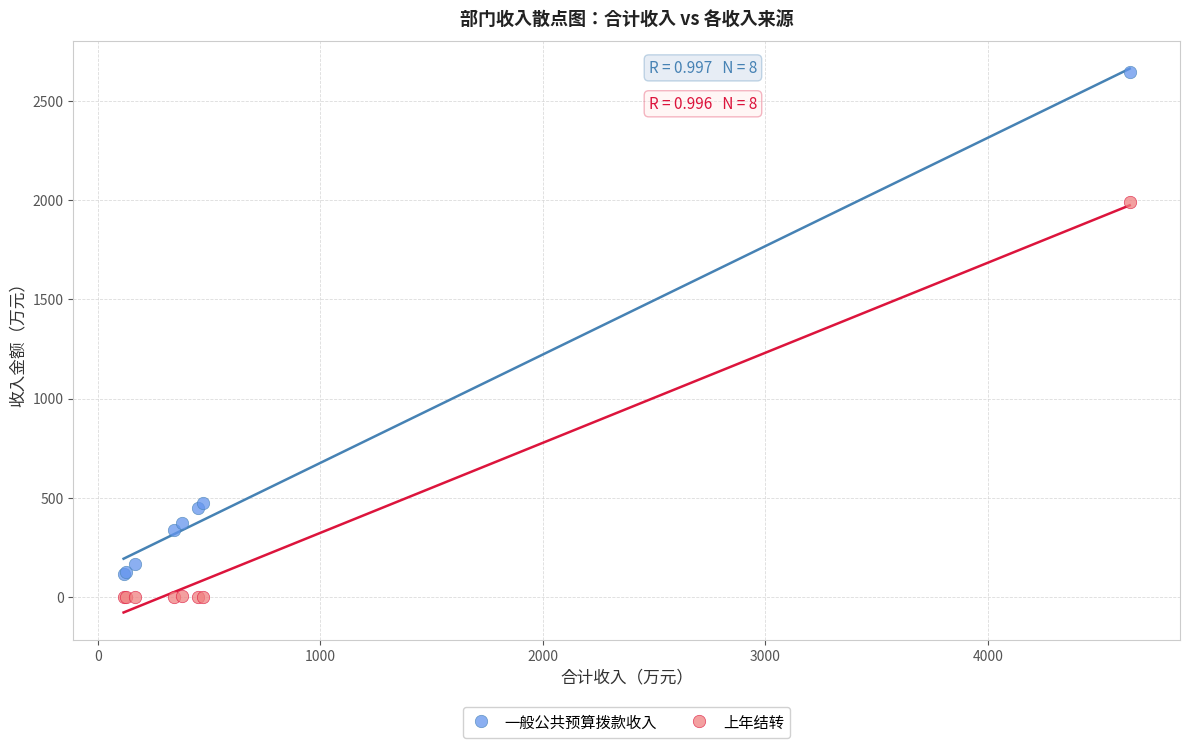

In the 一般公共预算拨款收入 series, what Y value is closest to 1382?

473.3